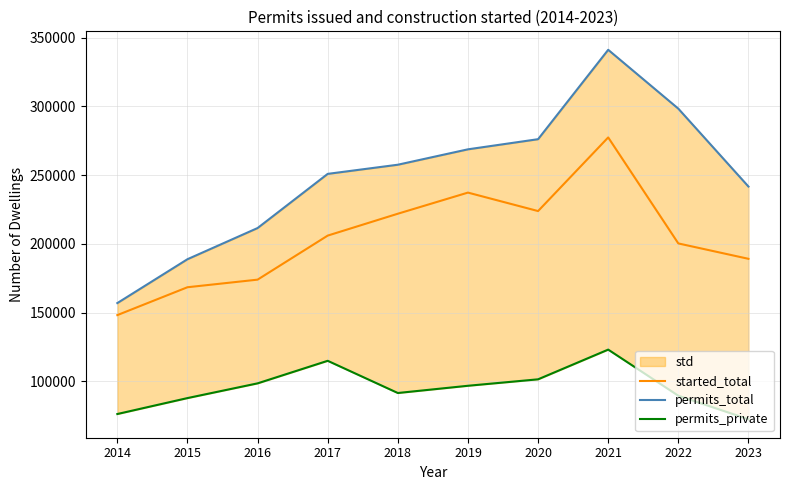

How many series are shown in this chart?

3